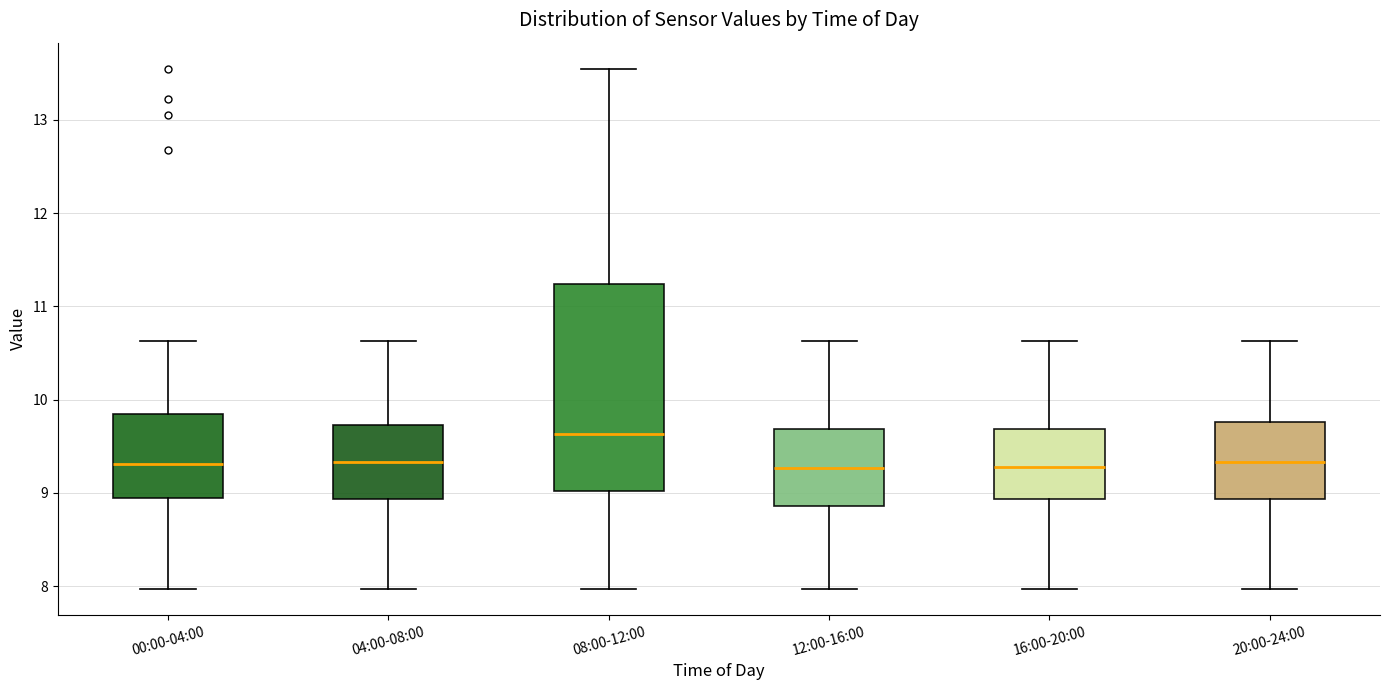

Which box is the tallest, from its lower edge to its upper edge?

08:00-12:00